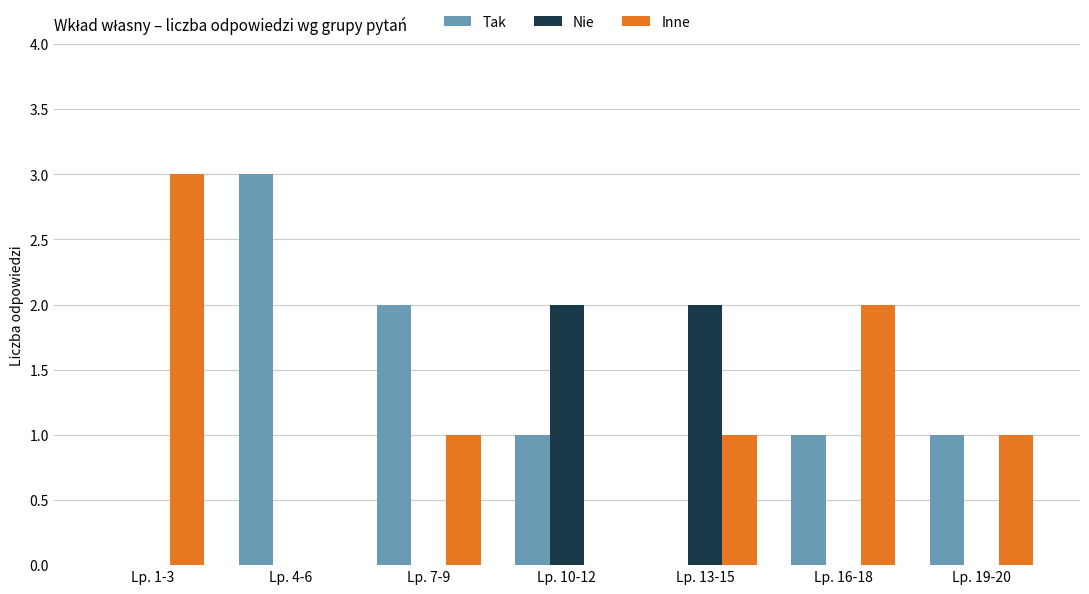

Is the value of Nie at Lp. 13-15 greater than the value of Tak at Lp. 19-20?

Yes